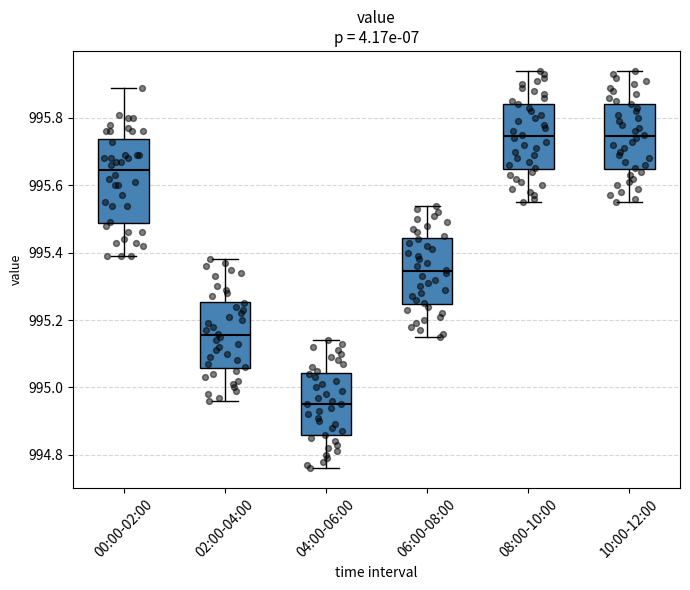

Comparing the boxes themselves (not the whiskers), which one is the tallest?

00:00-02:00